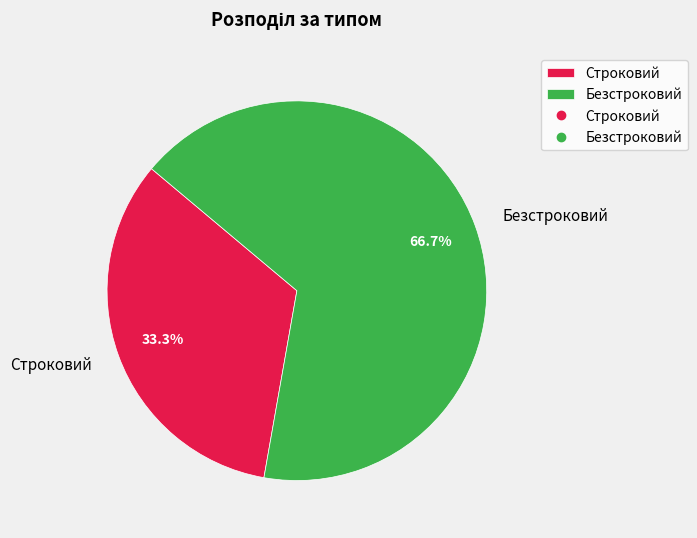

True or false: Строковий accounts for 33% of the total.

True